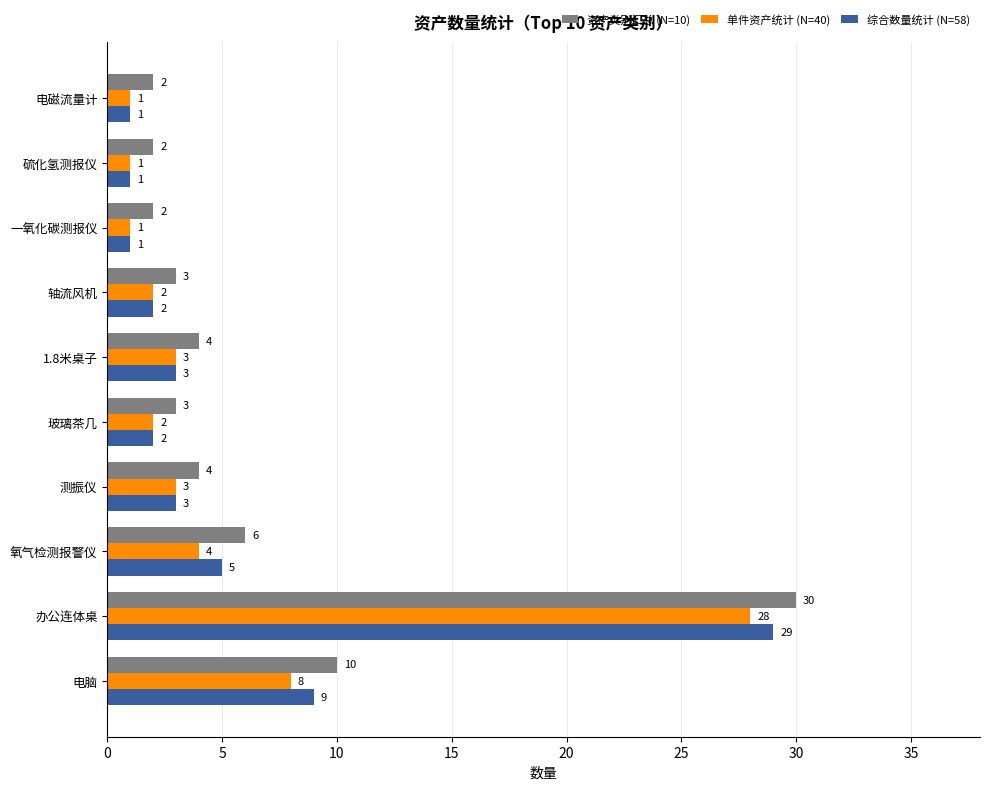

Count the number of categories in the chart.

10